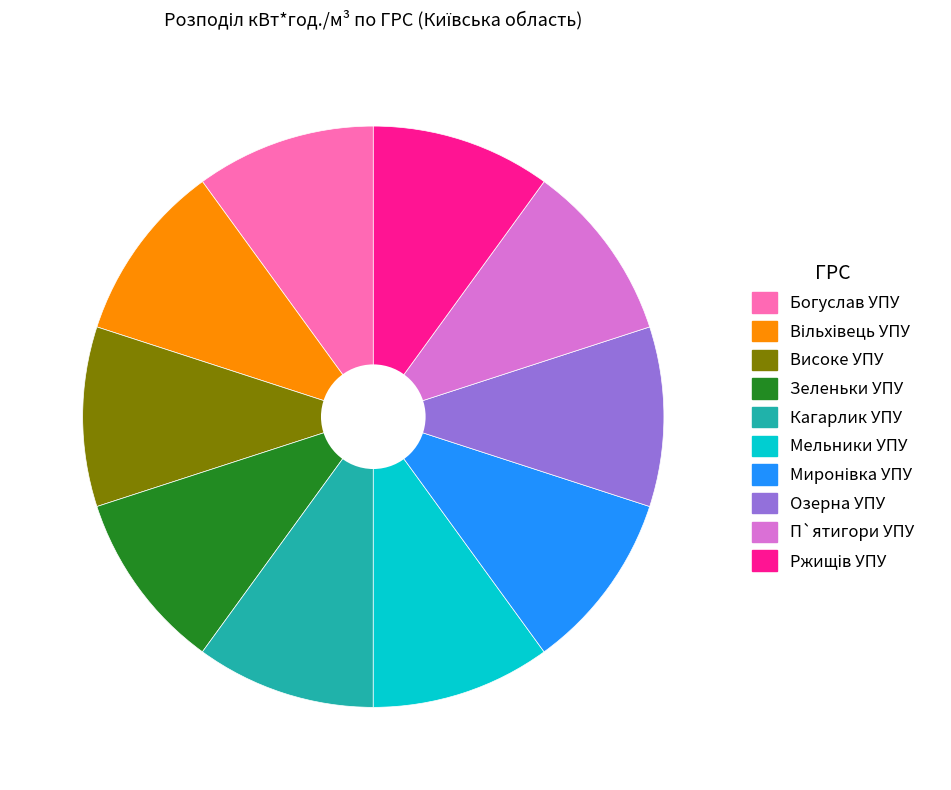

How many segments does this pie chart have?

10